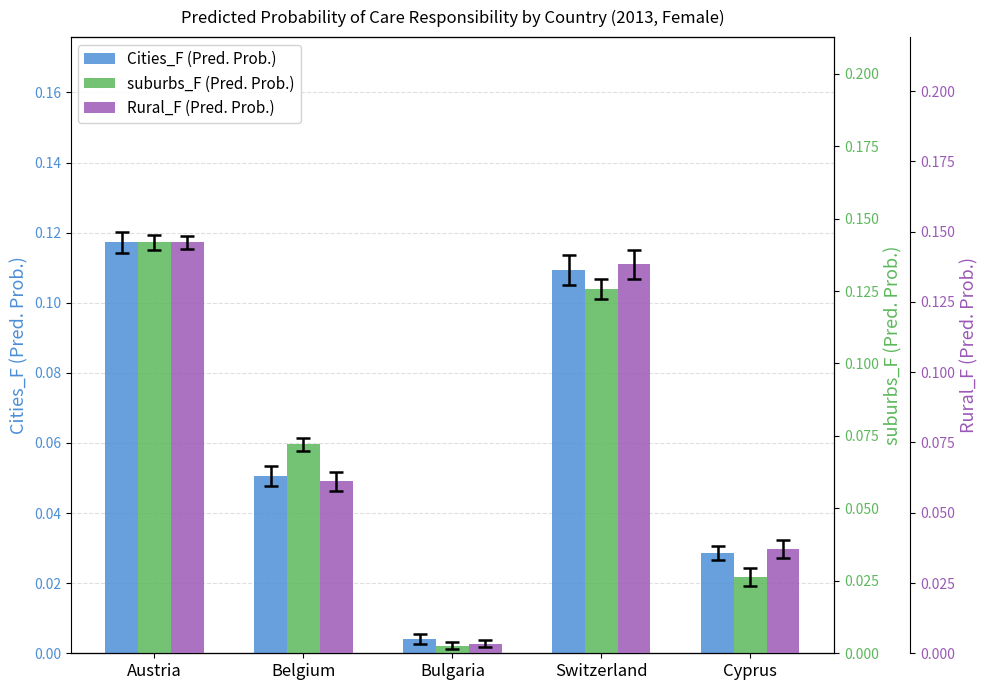

Reading right to left, extract all data points from this chart.

Cities_F (Pred. Prob.): 0.0	0.1	0.0	0.1	0.1
suburbs_F (Pred. Prob.): 0.0	0.1	0.0	0.1	0.1
Rural_F (Pred. Prob.): 0.0	0.1	0.0	0.1	0.1